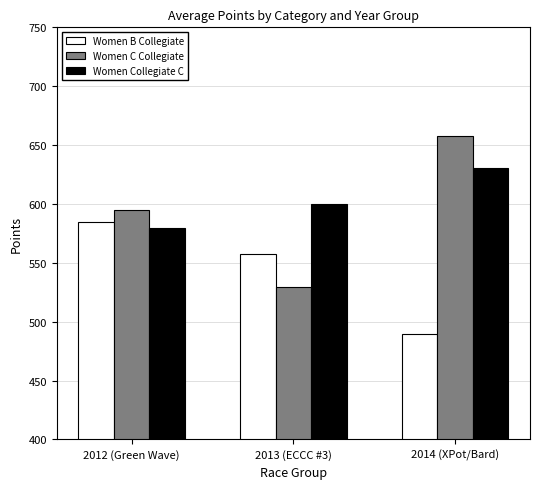

True or false: Women B Collegiate has a value of 128.4 at 2012 (Green Wave).

False